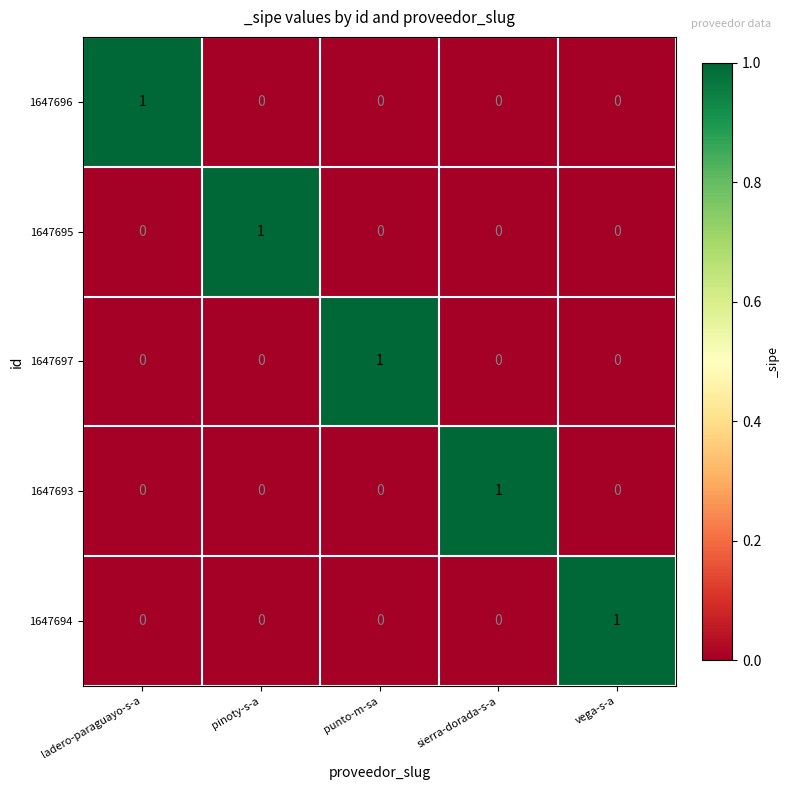

How many values in 1647693 are above zero?

1